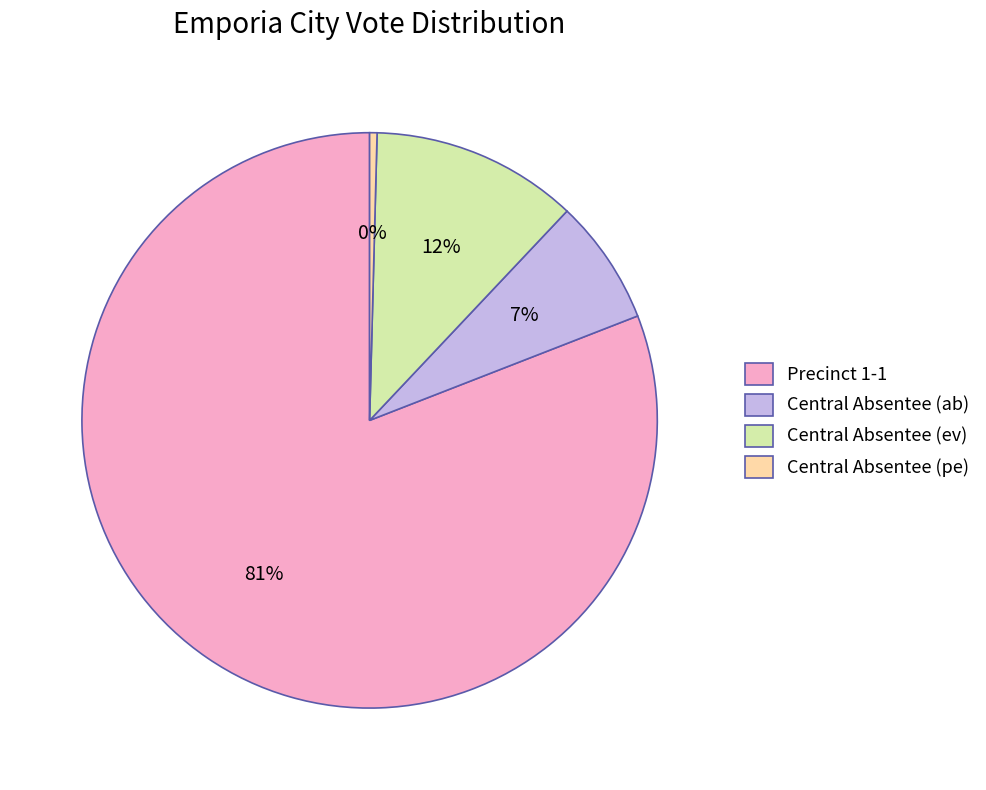

Which has a higher value, Central Absentee (ab) or Central Absentee (pe)?

Central Absentee (ab)